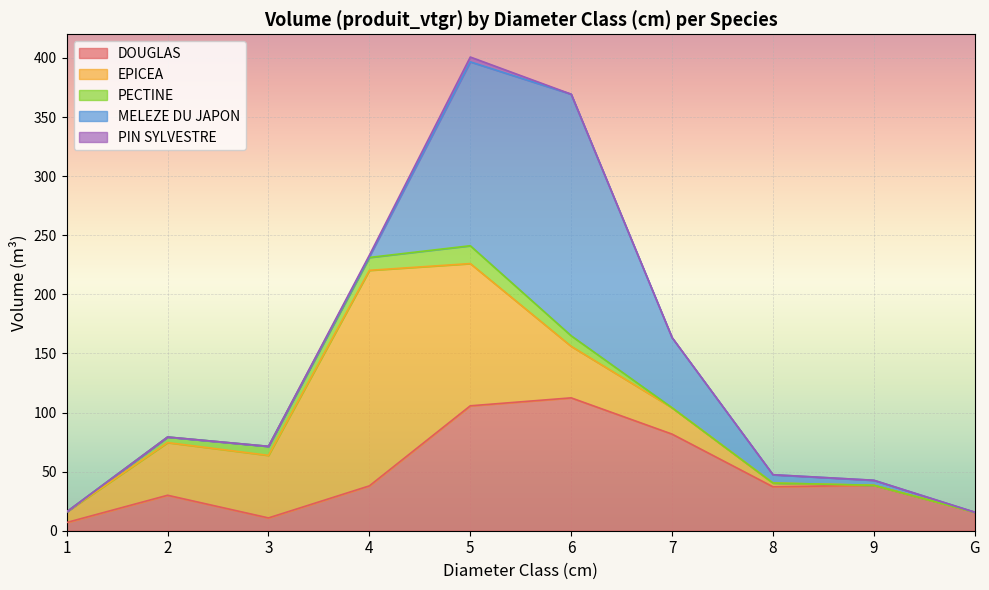

Where is the first local maximum for MELEZE DU JAPON?

6